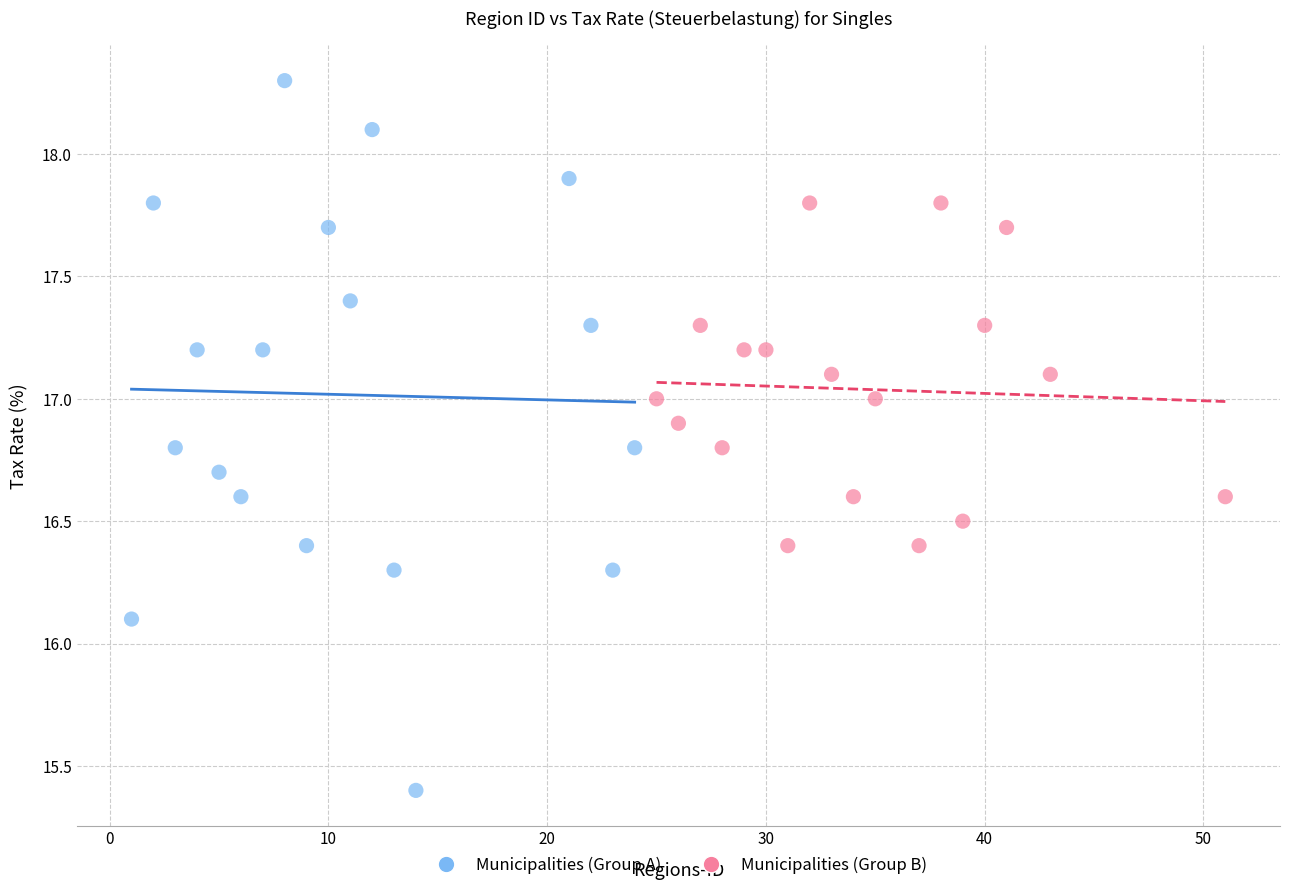

Which series has the widest spread of Y values?

Municipalities (Group A)